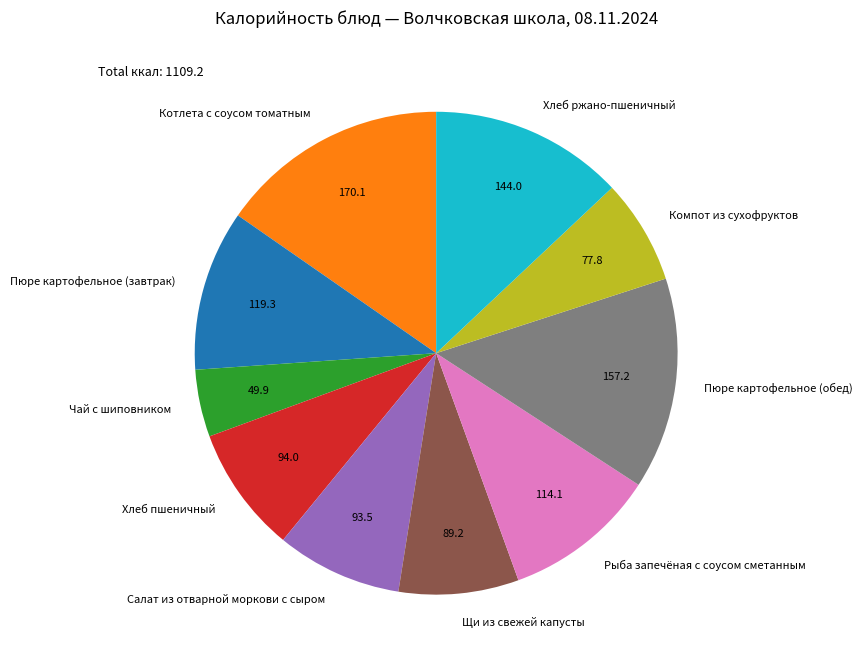

Does Пюре картофельное (завтрак) account for over 50% of the chart?

No